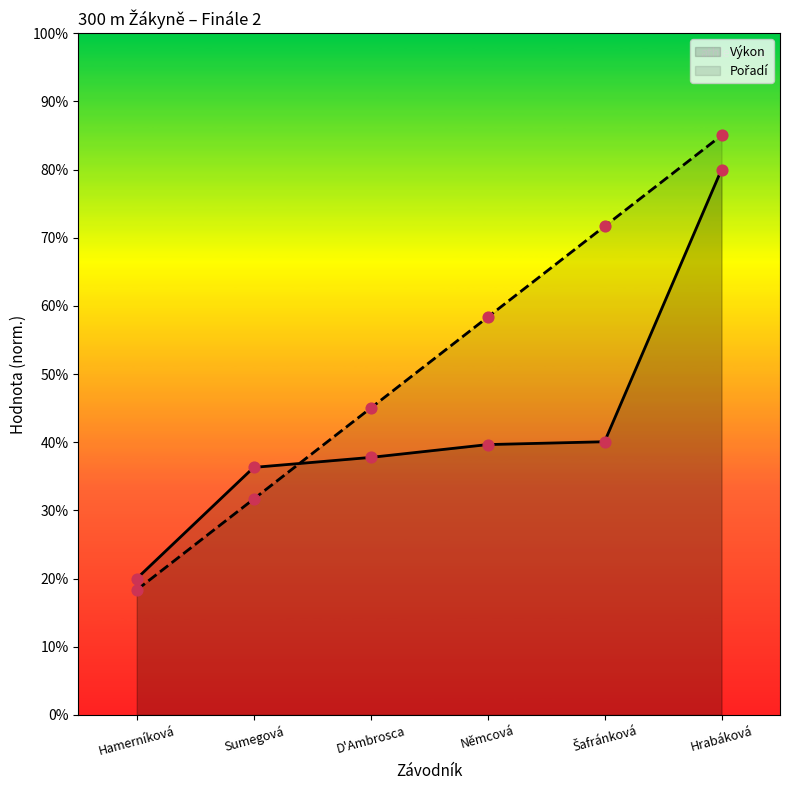

At which category is the sum across all series the highest?

Hrabáková